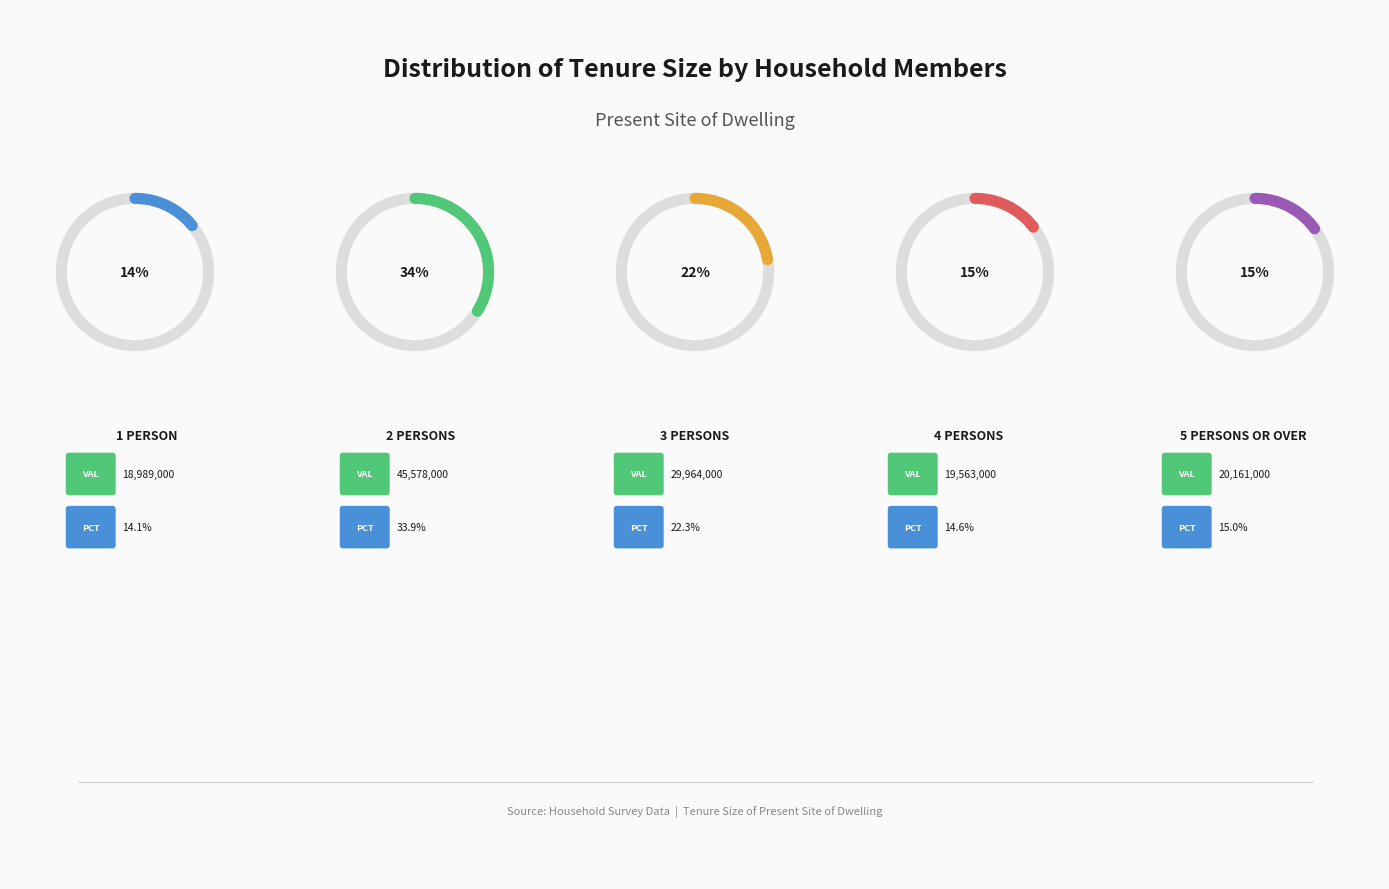

What percentage is the 1 person slice, to the nearest percent?

14%